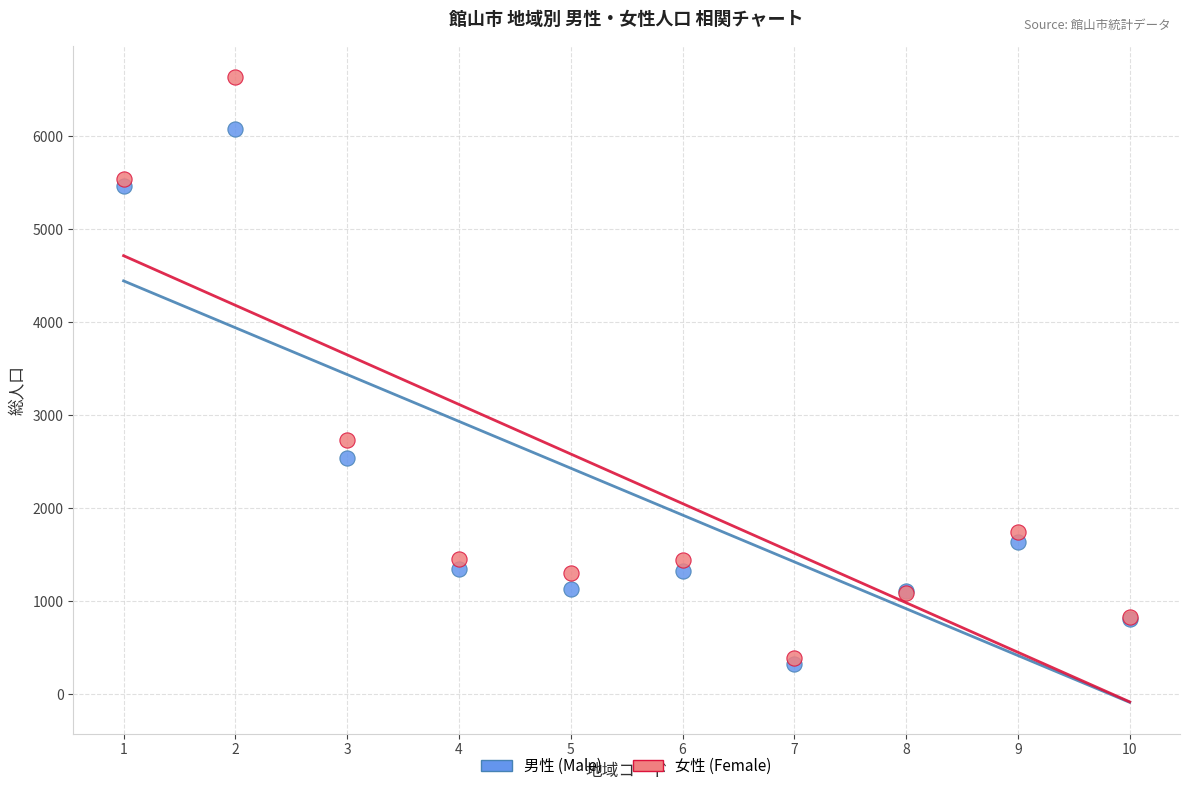

In the 男性 (Male) series, what Y value is closest to 3202?

2544